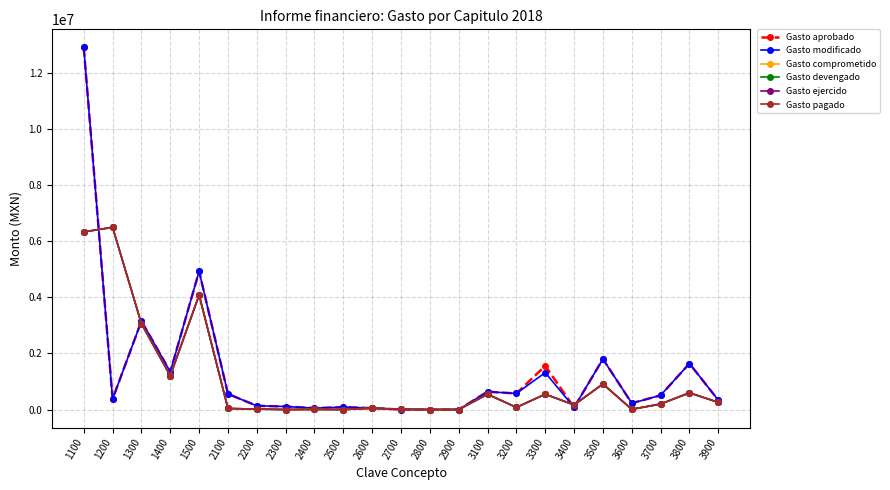

Reading left to right, what are all the values shown in this chart?

Gasto aprobado: 1100=12908807.2	1200=376388.0	1300=3155695.2	1400=1344445.5	1500=4930663.2	2100=557287.0	2200=133300.5	2300=108737.5	2400=51250.0	2500=87500.0	2600=52500.0	2700=0.0	2800=0.0	2900=0.0	3100=636475.0	3200=573986.8	3300=1558110.8	3400=75120.0	3500=1801000.0	3600=226250.0	3700=507019.8	3800=1641106.8	3900=334391.0
Gasto modificado: 1100=12908807.2	1200=376388.0	1300=3155695.2	1400=1344445.5	1500=4930663.2	2100=557287.0	2200=133300.5	2300=108737.5	2400=51250.0	2500=87500.0	2600=52500.0	2700=0.0	2800=0.0	2900=0.0	3100=636475.0	3200=573986.8	3300=1318146.8	3400=75120.0	3500=1801000.0	3600=226250.0	3700=507019.8	3800=1641106.8	3900=334391.0
Gasto comprometido: 1100=6334225.0	1200=6496234.0	1300=3060606.0	1400=1205491.0	1500=4083588.0	2100=38135.0	2200=16455.0	2300=0.0	2400=6157.0	2500=150.0	2600=48707.0	2700=10541.0	2800=0.0	2900=1633.0	3100=545538.0	3200=78061.0	3300=547926.0	3400=165829.0	3500=912183.0	3600=8806.0	3700=197946.0	3800=596638.0	3900=255794.0
Gasto devengado: 1100=6334225.0	1200=6496234.0	1300=3060606.0	1400=1205491.0	1500=4083588.0	2100=38135.0	2200=16455.0	2300=0.0	2400=6157.0	2500=150.0	2600=48707.0	2700=10541.0	2800=0.0	2900=1633.0	3100=545538.0	3200=78061.0	3300=547926.0	3400=165829.0	3500=912183.0	3600=8806.0	3700=197946.0	3800=596638.0	3900=255794.0
Gasto ejercido: 1100=6334225.0	1200=6496234.0	1300=3060606.0	1400=1205491.0	1500=4083588.0	2100=38135.0	2200=16455.0	2300=0.0	2400=6157.0	2500=150.0	2600=48707.0	2700=10541.0	2800=0.0	2900=1633.0	3100=545538.0	3200=78061.0	3300=547926.0	3400=165829.0	3500=912183.0	3600=8806.0	3700=197946.0	3800=596638.0	3900=255794.0
Gasto pagado: 1100=6334225.0	1200=6496234.0	1300=3060606.0	1400=1205491.0	1500=4083588.0	2100=38135.0	2200=16455.0	2300=0.0	2400=6157.0	2500=150.0	2600=48707.0	2700=10541.0	2800=0.0	2900=1633.0	3100=545538.0	3200=78061.0	3300=547926.0	3400=165829.0	3500=912183.0	3600=8806.0	3700=197946.0	3800=596638.0	3900=255794.0